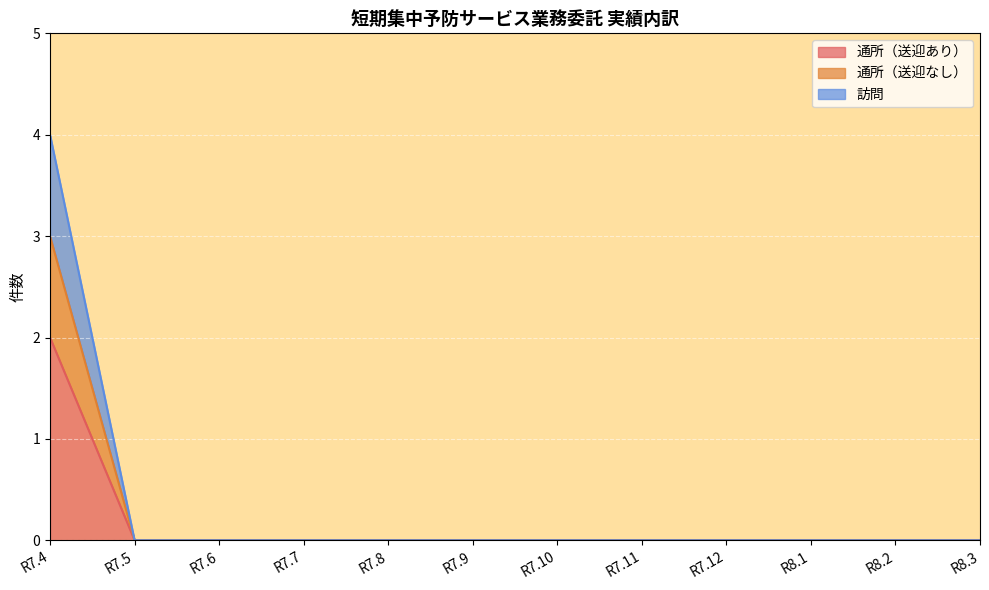

The 通所（送迎あり） series shows 2 at R7.4. True or false?

True